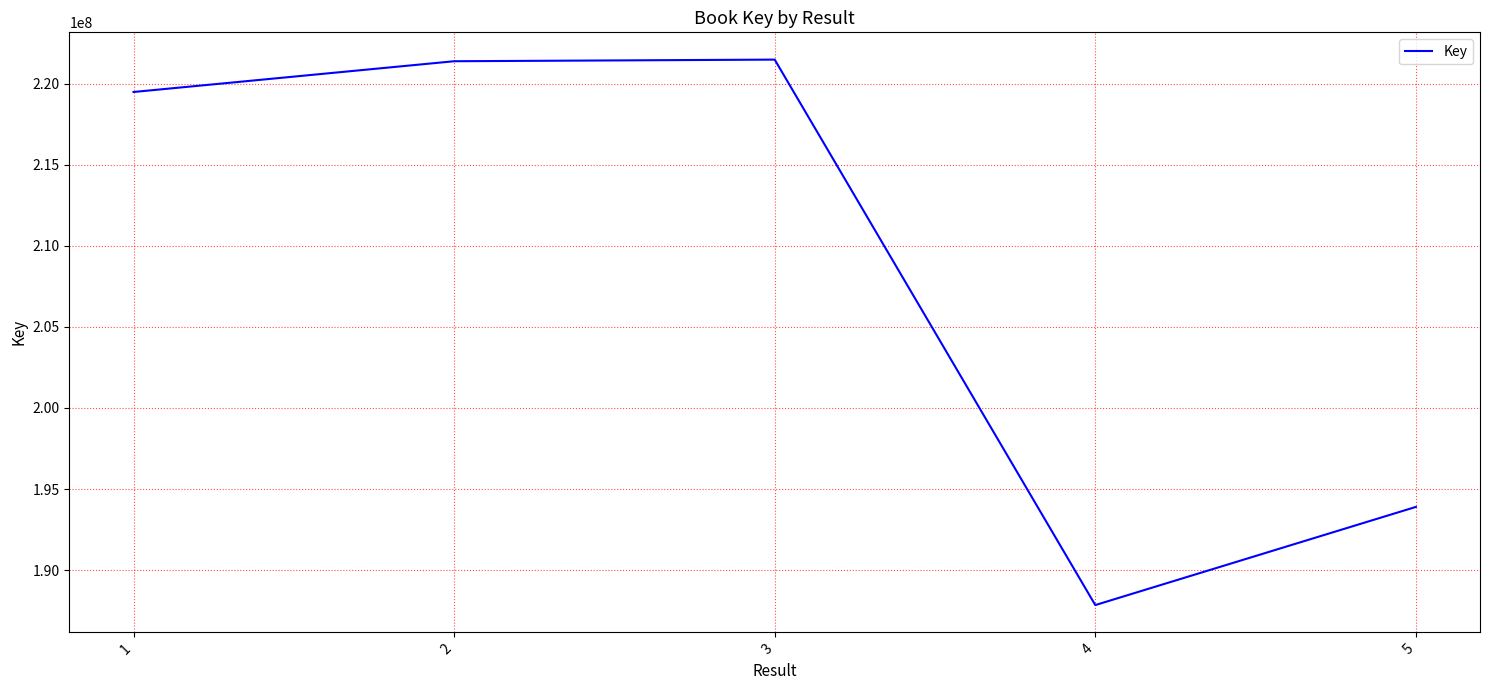

The chart shows a value of 358369098 at 1. True or false?

False